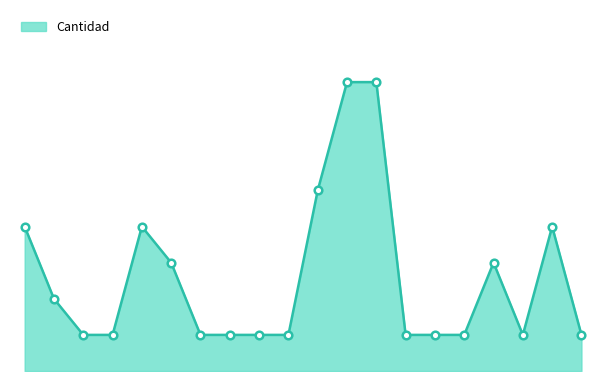

How many lines are shown in the chart?

1